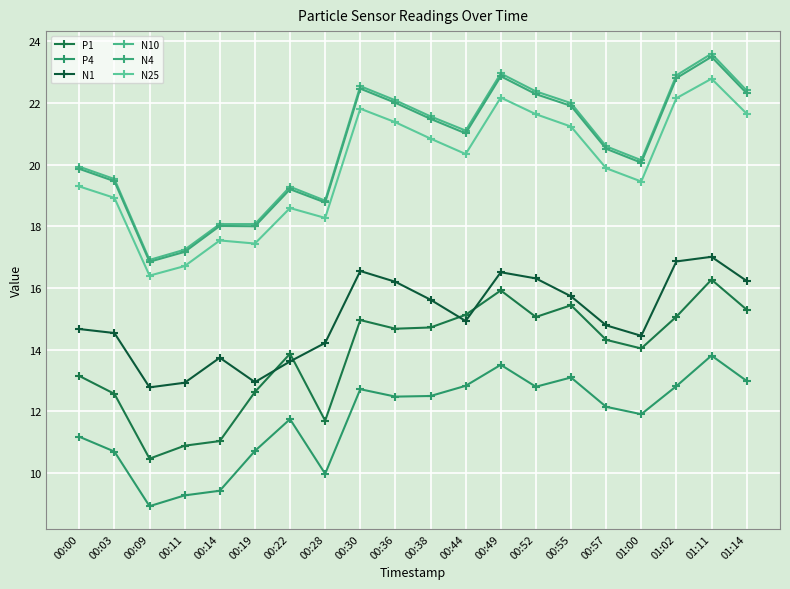

At which label does N25 first exceed 20?

00:30